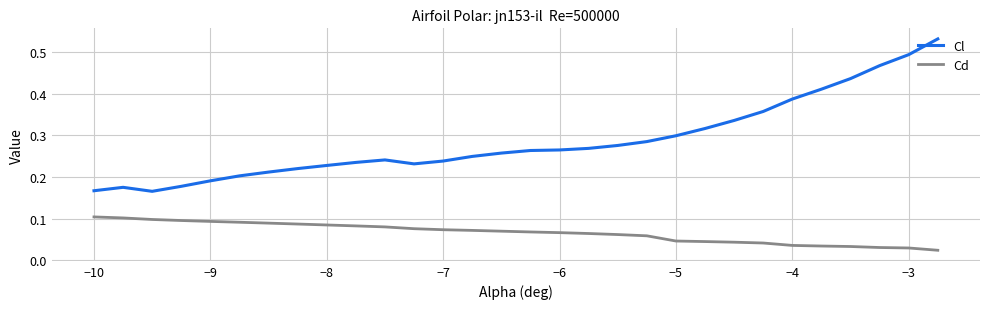

True or false: Cl and Cd cross at least once.

False